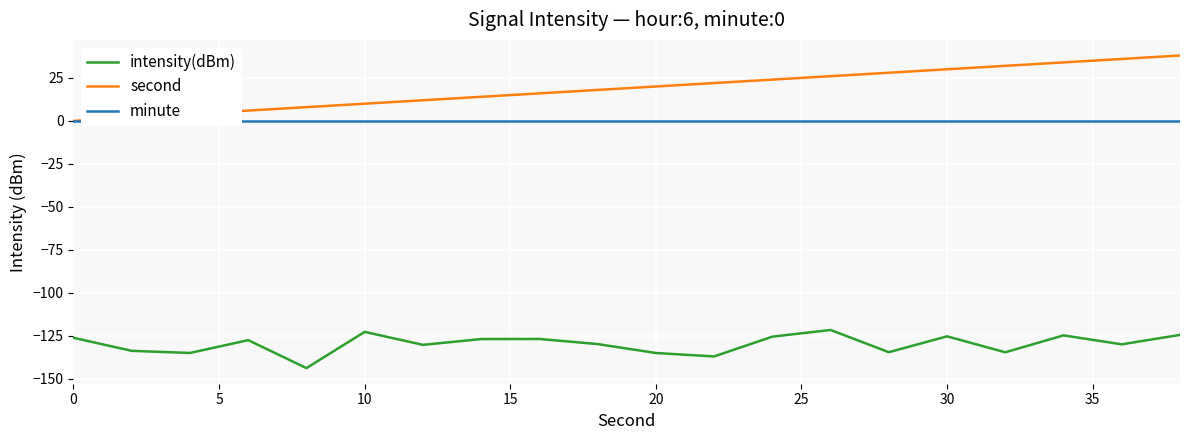

List the series in order of their peak value, highest first.

second, minute, intensity(dBm)